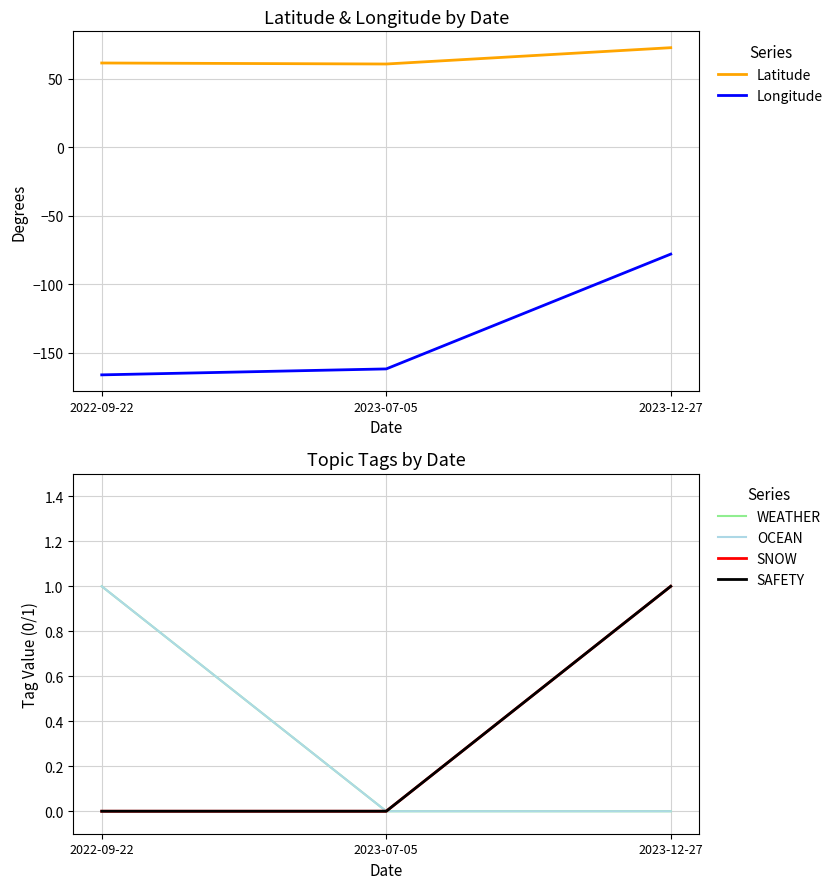

At how many categories does at least one series exceed -19?

3